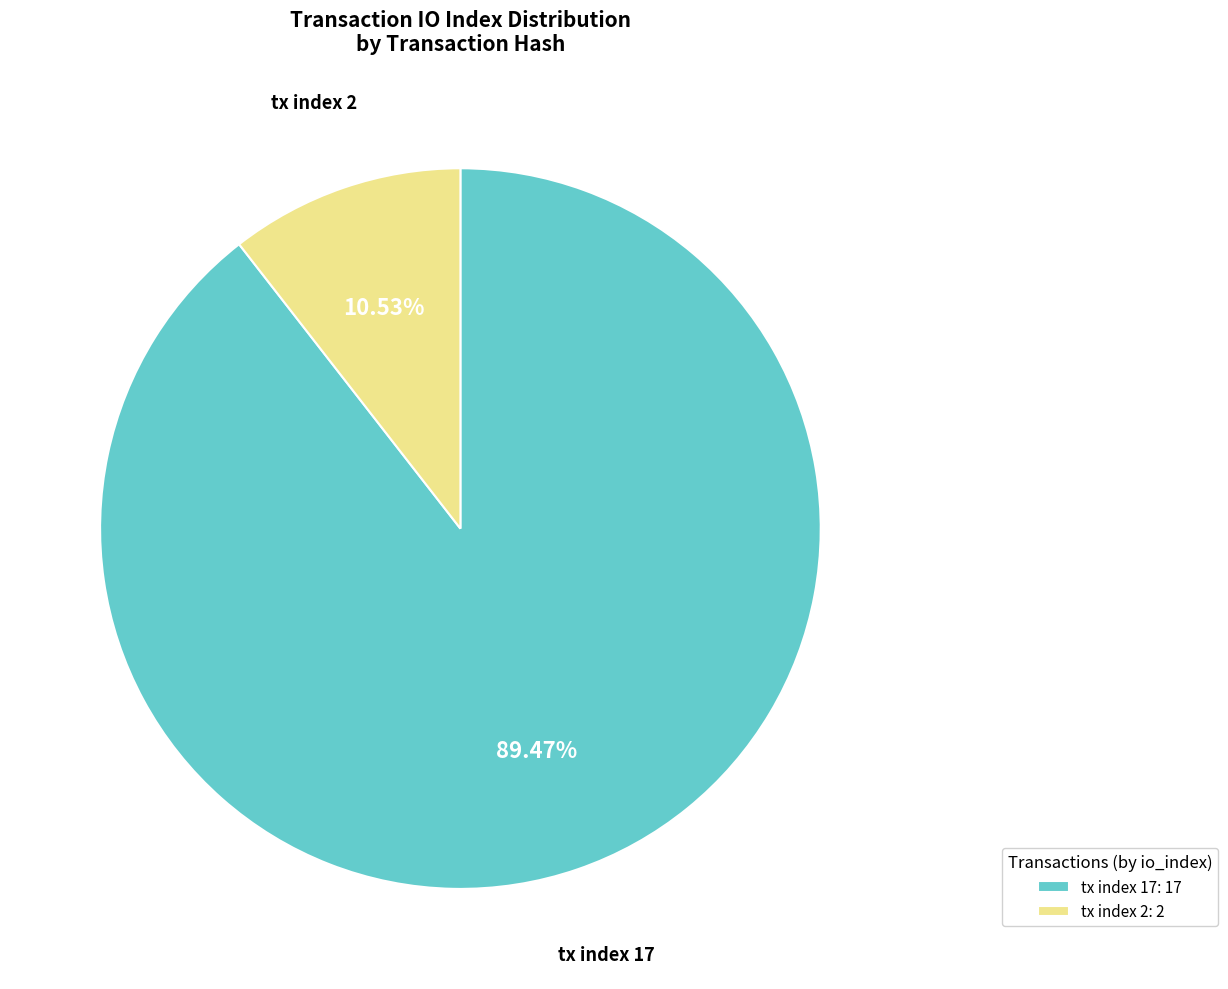

Which slice is the smallest?

tx index 2